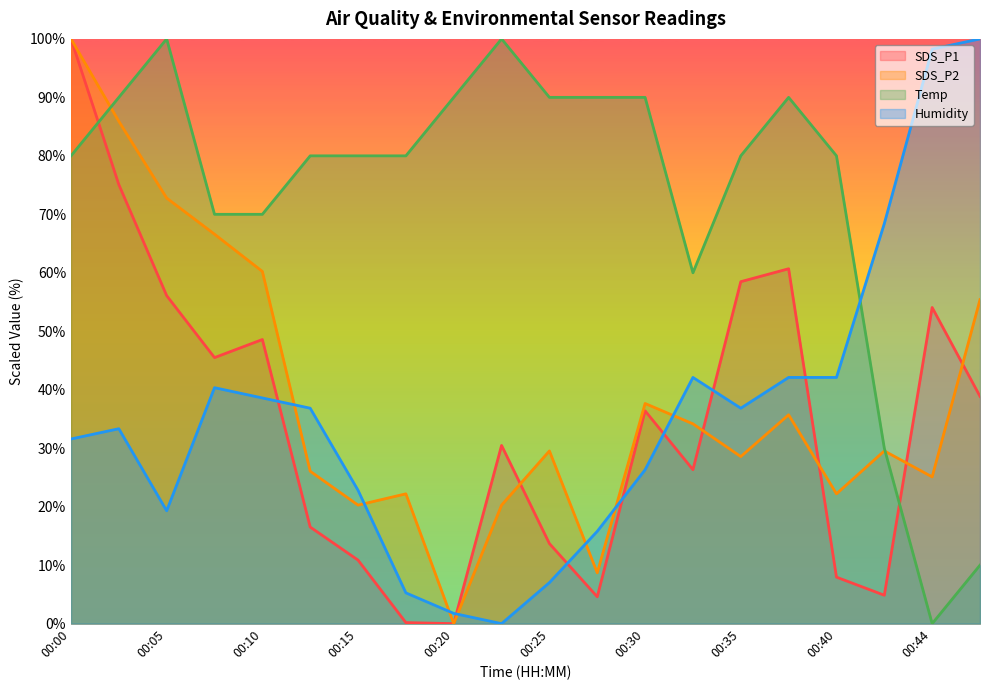

What is the difference between the highest and lowest values at 00:22?

100.0